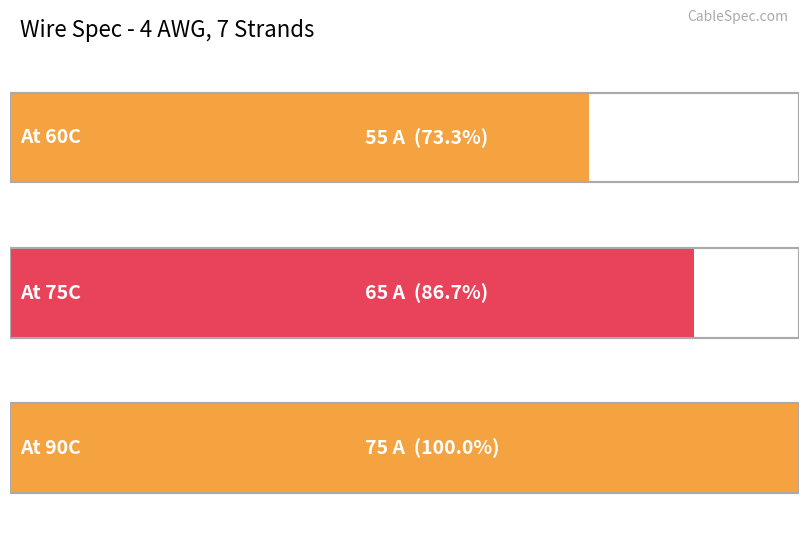

Count the values in the range 55 to 75.

3